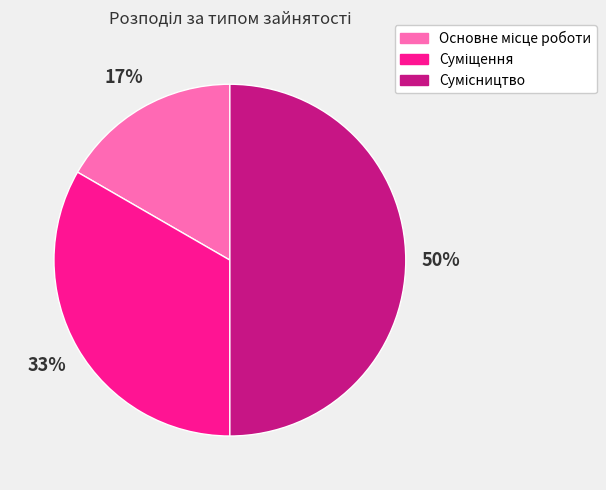

To the nearest percent, what is the difference between the largest and smallest slice percentages?

33%